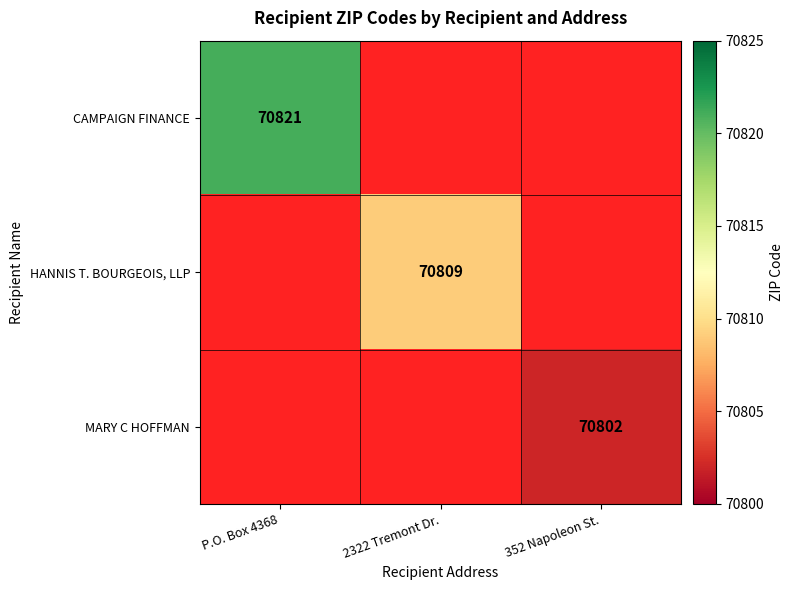

True or false: CAMPAIGN FINANCE has a value of 49424 at P.O. Box 4368.

False